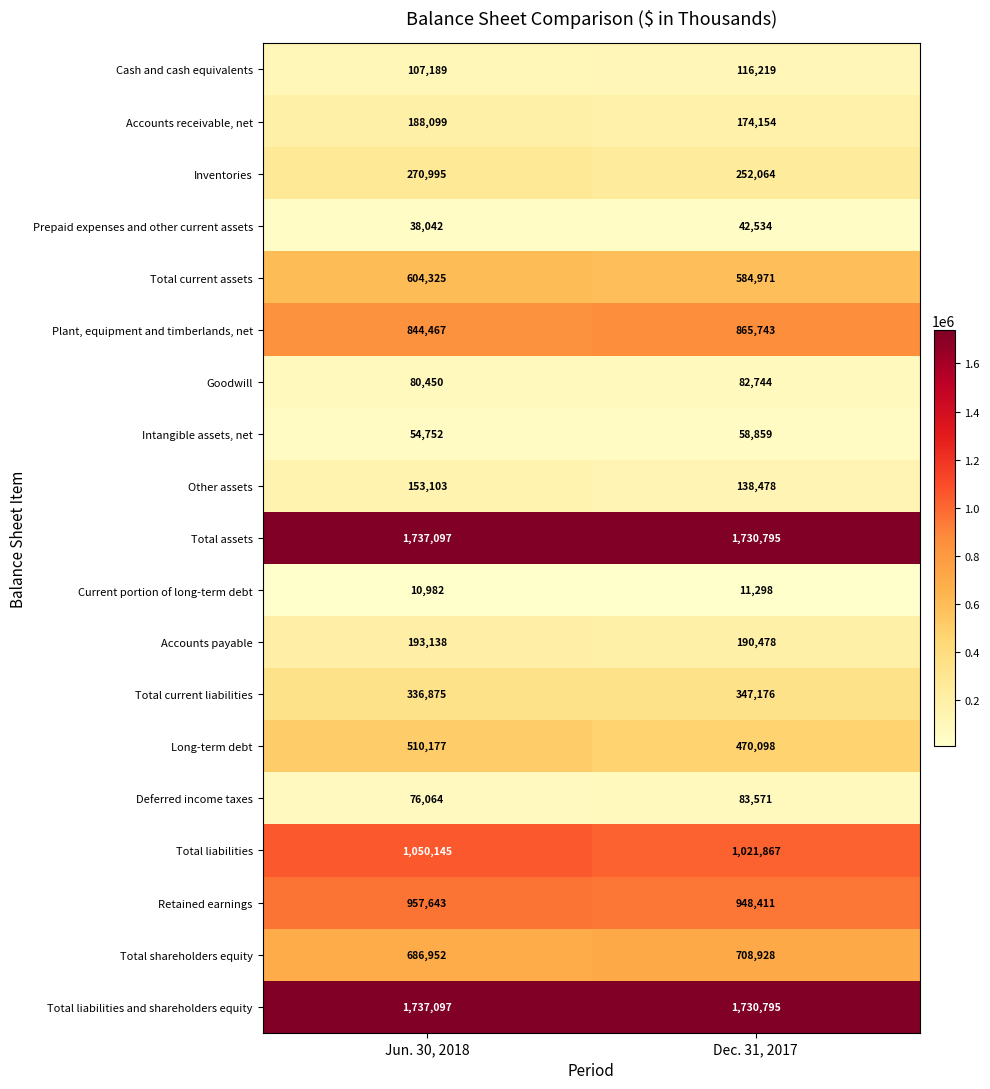

What is the maximum value shown in the chart?

1737097